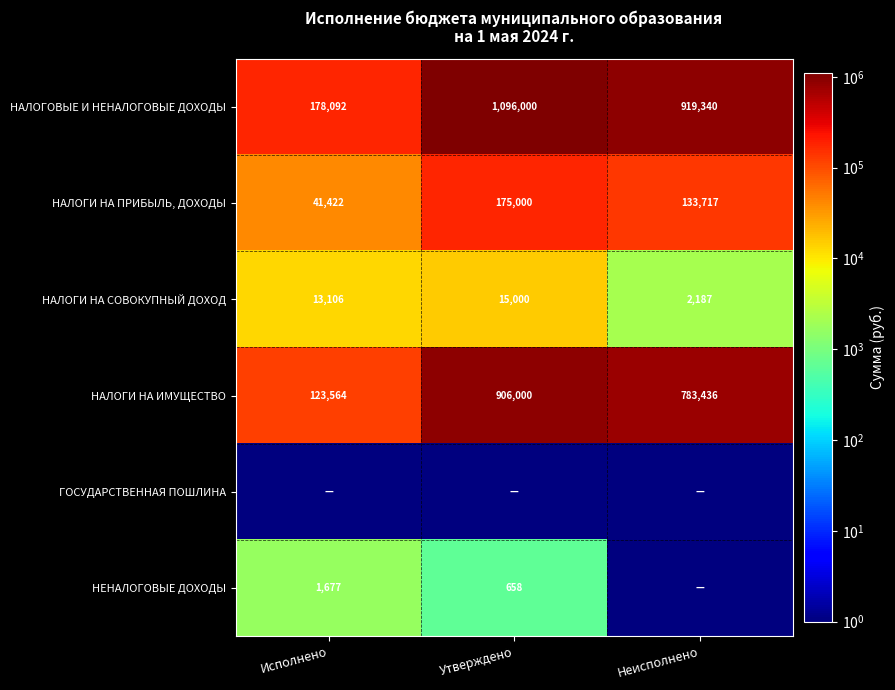

Where is НАЛОГОВЫЕ И НЕНАЛОГОВЫЕ ДОХОДЫ nearest to the value 637046?

Неисполнено